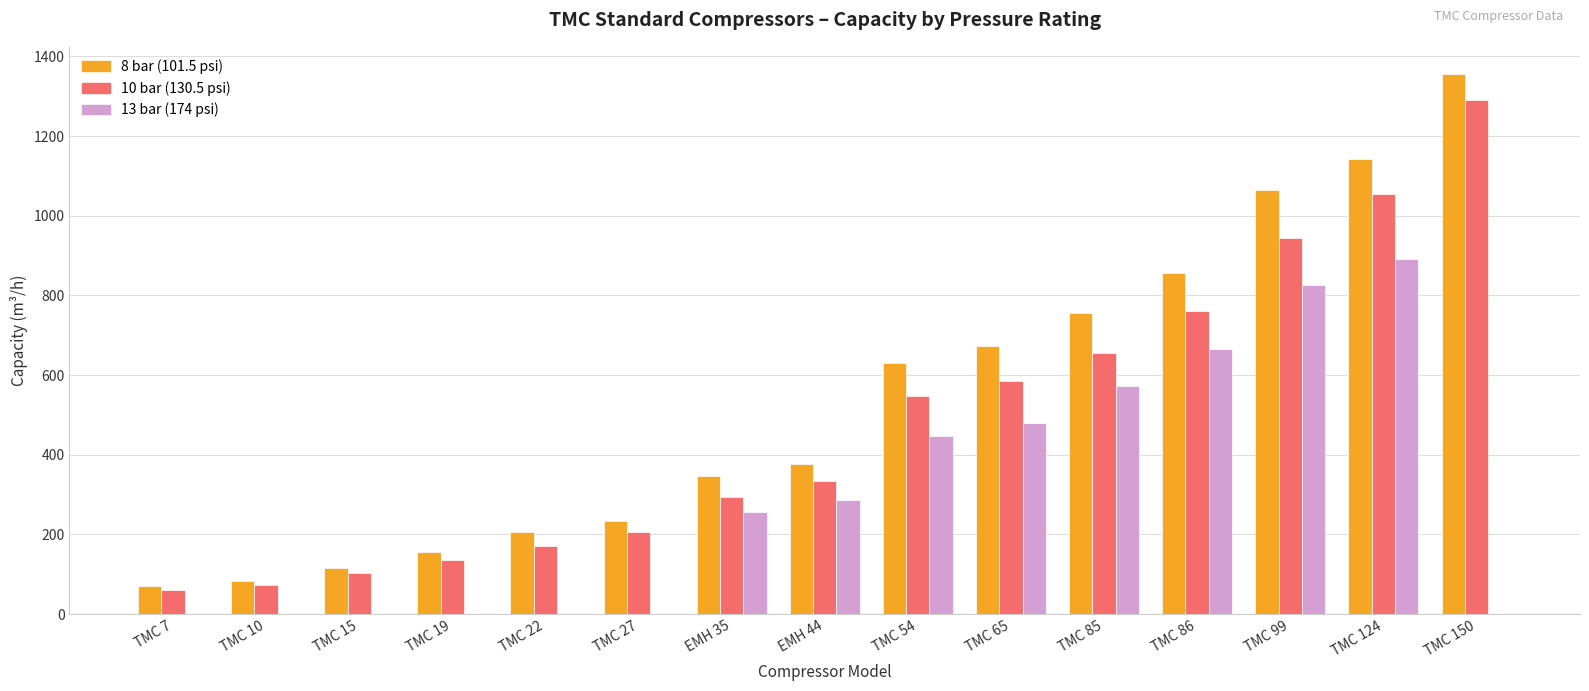

Reading right to left, extract all data points from this chart.

8 bar (101.5 psi): TMC 150=1356.0	TMC 124=1143.1	TMC 99=1064.2	TMC 86=857.2	TMC 85=755.5	TMC 65=671.9	TMC 54=629.9	EMH 44=376.0	EMH 35=345.8	TMC 27=234.0	TMC 22=206.9	TMC 19=155.2	TMC 15=115.5	TMC 10=84.4	TMC 7=70.2
10 bar (130.5 psi): TMC 150=1290.0	TMC 124=1054.4	TMC 99=945.0	TMC 86=760.5	TMC 85=655.5	TMC 65=586.0	TMC 54=547.0	EMH 44=334.5	EMH 35=294.3	TMC 27=205.7	TMC 22=170.9	TMC 19=136.4	TMC 15=103.5	TMC 10=72.1	TMC 7=60.9
13 bar (174 psi): TMC 150=0.0	TMC 124=892.1	TMC 99=825.6	TMC 86=664.9	TMC 85=573.7	TMC 65=480.7	TMC 54=448.1	EMH 44=287.0	EMH 35=255.5	TMC 27=0.0	TMC 22=0.0	TMC 19=0.0	TMC 15=0.0	TMC 10=0.0	TMC 7=0.0